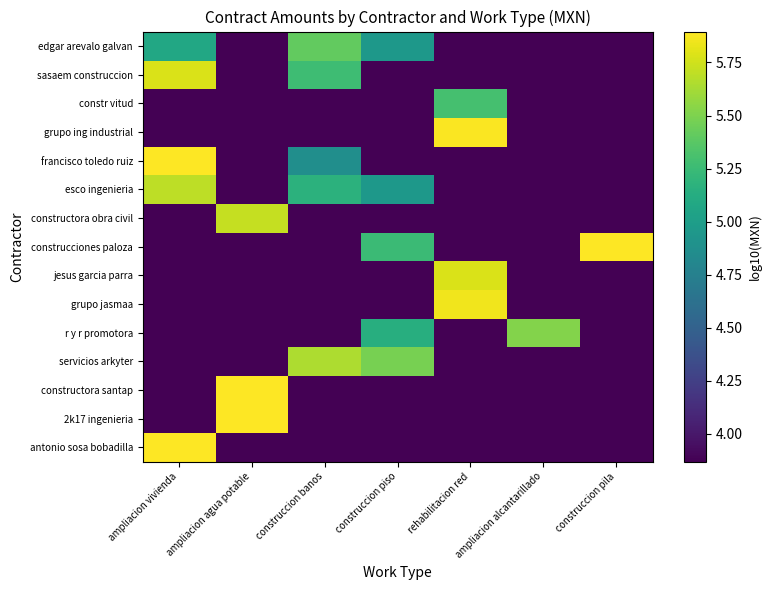

Count the number of categories in the chart.

7